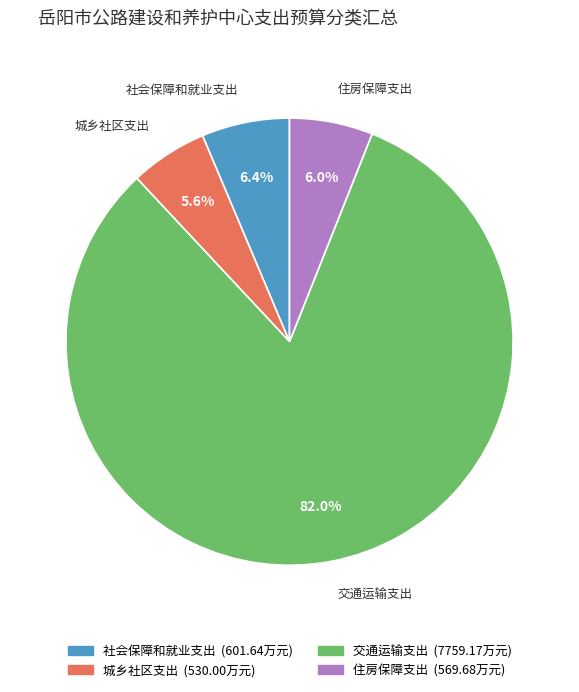

Combined, what portion of the pie is 住房保障支出 and 社会保障和就业支出?

12.4%